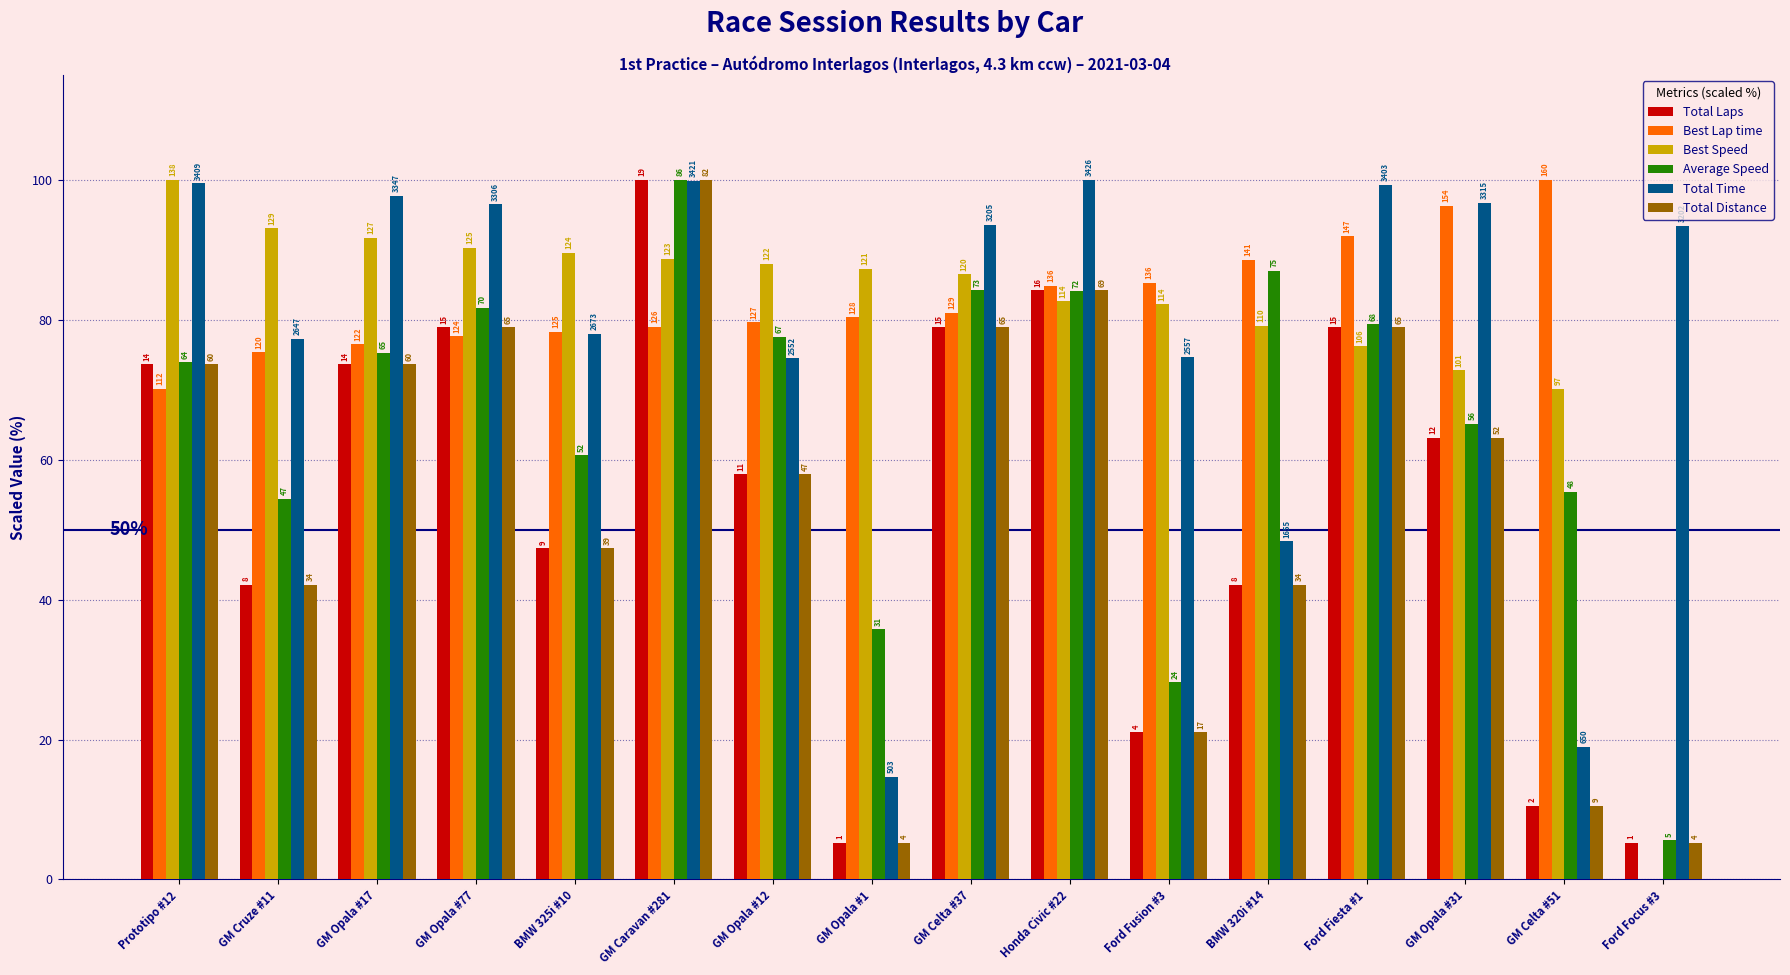

What is the value of the Best Lap time bar at the 4th from the left?

77.7